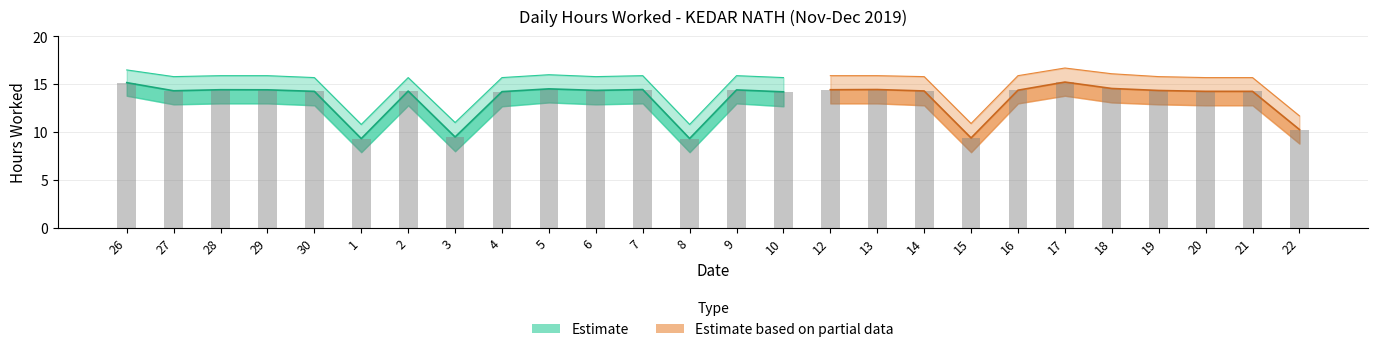

At which category does the chart reach its minimum across all series?

1